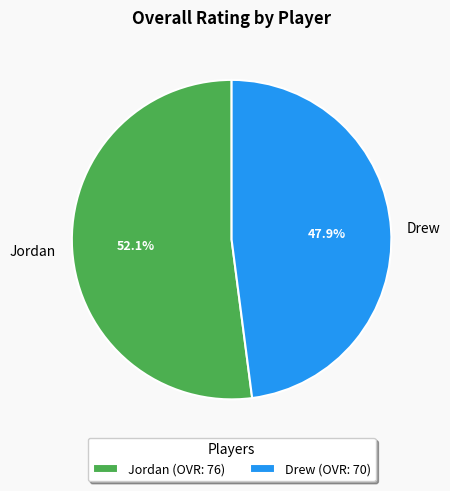

To the nearest percent, what is the difference between the largest and smallest slice percentages?

4%